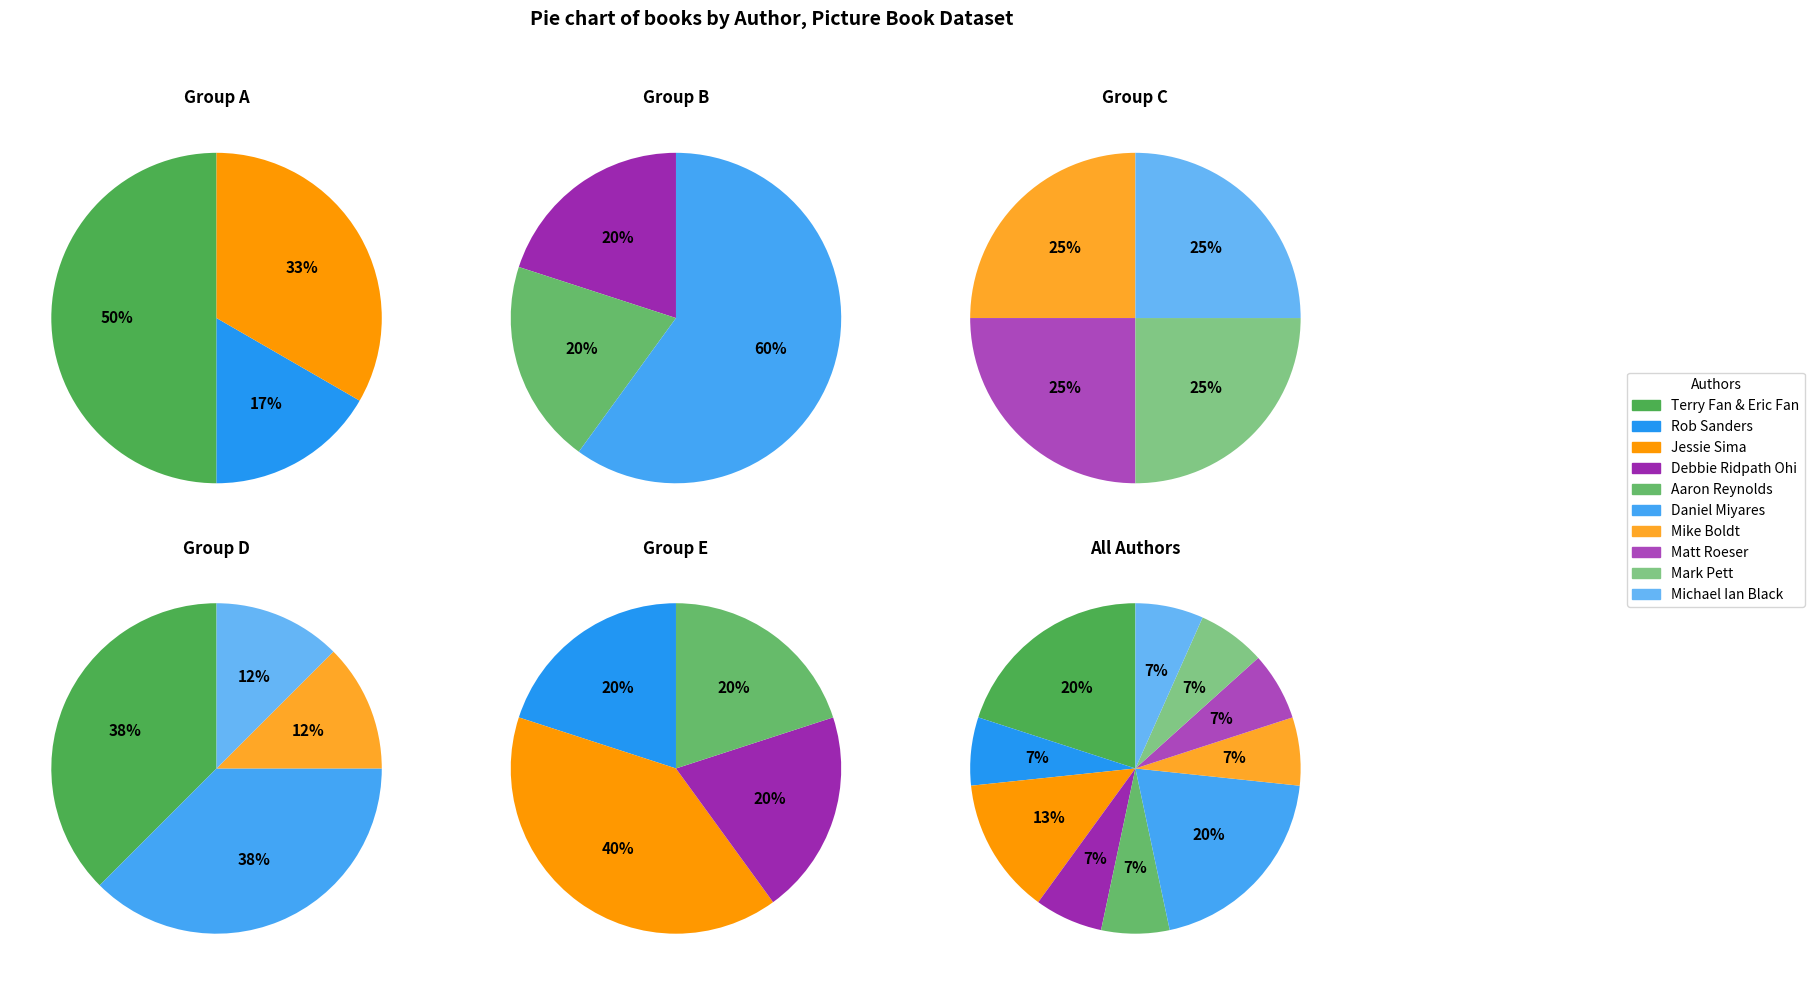

What percentage do Jessie Sima (568901424) and Matt Roeser (480281918) together represent?

20.0%